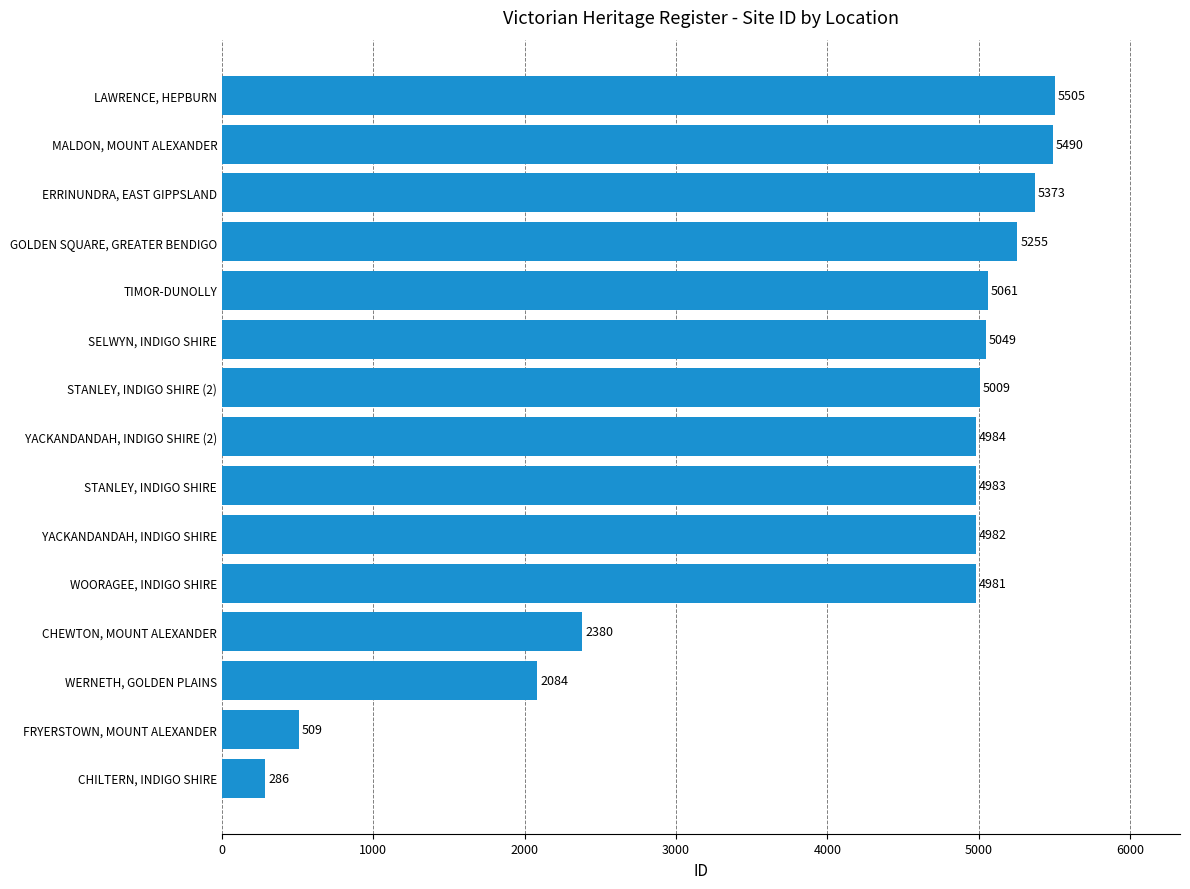

At which label is the value closest to 2895?

CHEWTON, MOUNT ALEXANDER